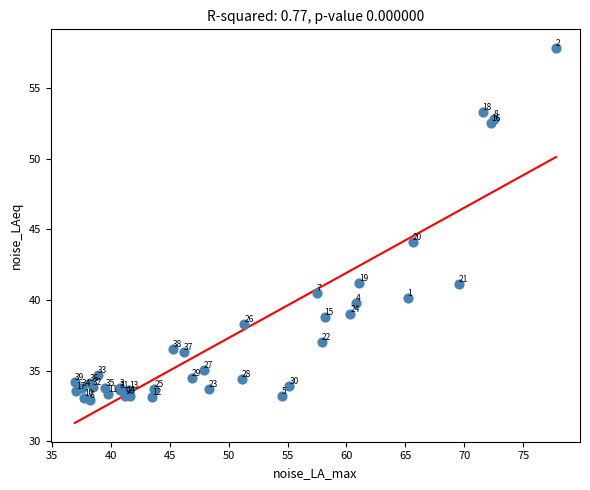

What Y value in the scatter plot is closest to 45?

44.1